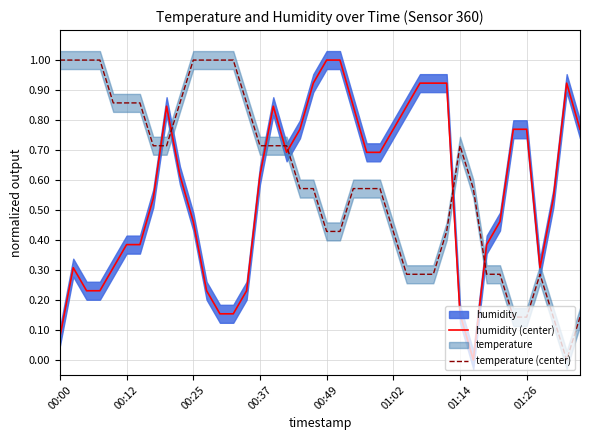

Reading left to right, list all the values displayed in this chart.

humidity (center): 0.1	0.3	0.2	0.2	0.3	0.4	0.4	0.5	0.8	0.6	0.5	0.2	0.2	0.2	0.2	0.6	0.8	0.7	0.8	0.9	1.0	1.0	0.8	0.7	0.7	0.8	0.8	0.9	0.9	0.9	0.2	0.0	0.4	0.5	0.8	0.8	0.3	0.5	0.9	0.8
temperature (center): 1.0	1.0	1.0	1.0	0.9	0.9	0.9	0.7	0.7	0.9	1.0	1.0	1.0	1.0	0.9	0.7	0.7	0.7	0.6	0.6	0.4	0.4	0.6	0.6	0.6	0.4	0.3	0.3	0.3	0.4	0.7	0.6	0.3	0.3	0.1	0.1	0.3	0.1	0.0	0.1